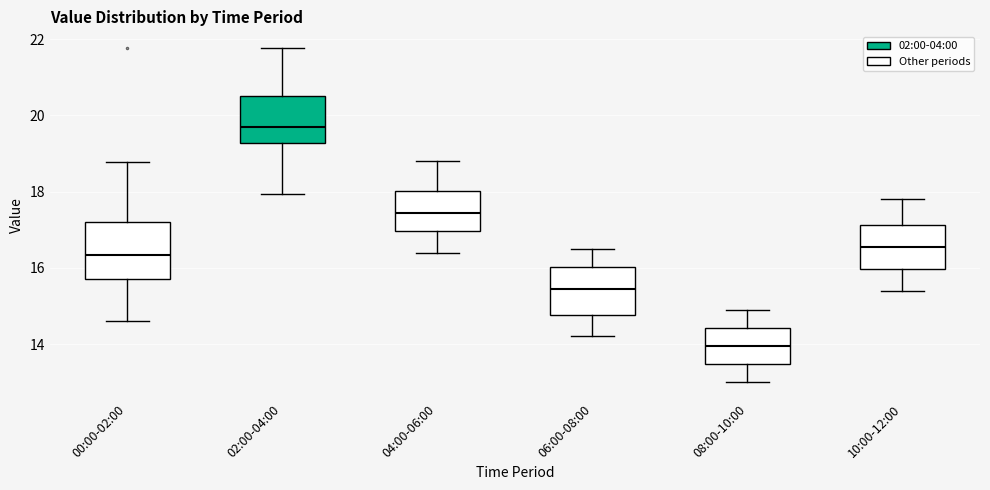

Reading left to right, read every box against the y-axis: the position of its median line, the range the box covers, and the ends of its whiskers. The values are not printed on the chart, so give them approximately, as read against the axis.

00:00-02:00: median 16.4, box 15.8 to 17.2, whiskers 14.6 to 18.8
02:00-04:00: median 19.8, box 19.2 to 20.6, whiskers 18.0 to 21.8
04:00-06:00: median 17.4, box 17.0 to 18.0, whiskers 16.4 to 18.8
06:00-08:00: median 15.4, box 14.8 to 16.0, whiskers 14.2 to 16.6
08:00-10:00: median 14.0, box 13.4 to 14.4, whiskers 13.0 to 15.0
10:00-12:00: median 16.6, box 16.0 to 17.2, whiskers 15.4 to 17.8